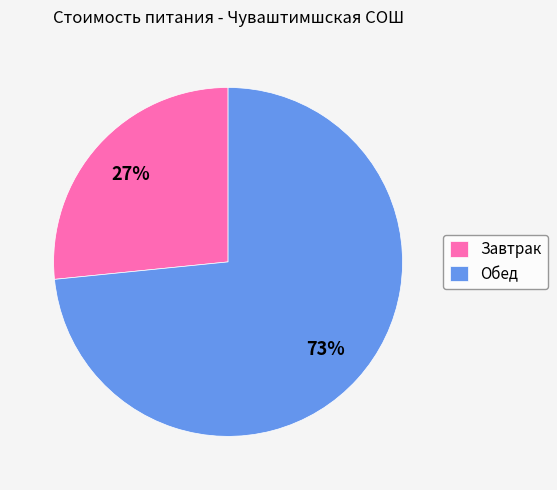

Is the sum of Обед and Завтрак greater than half?

Yes